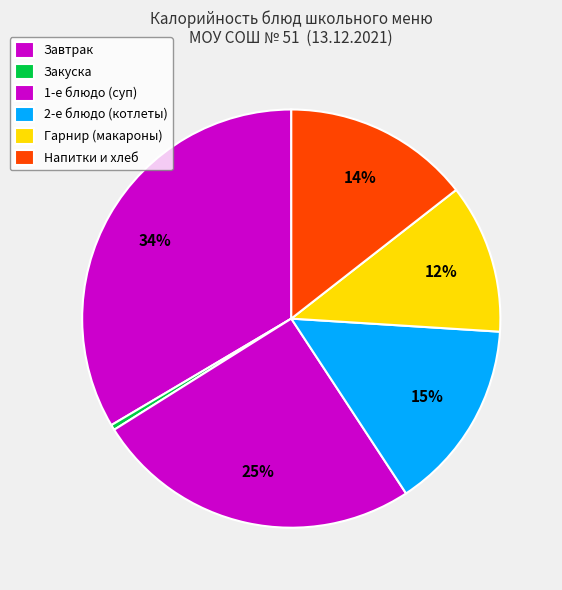

How many segments does this pie chart have?

6